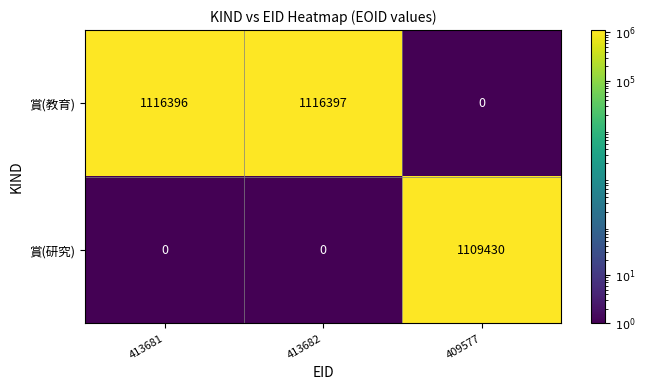

At 413681, list the series in order from largest to smallest.

賞(教育), 賞(研究)